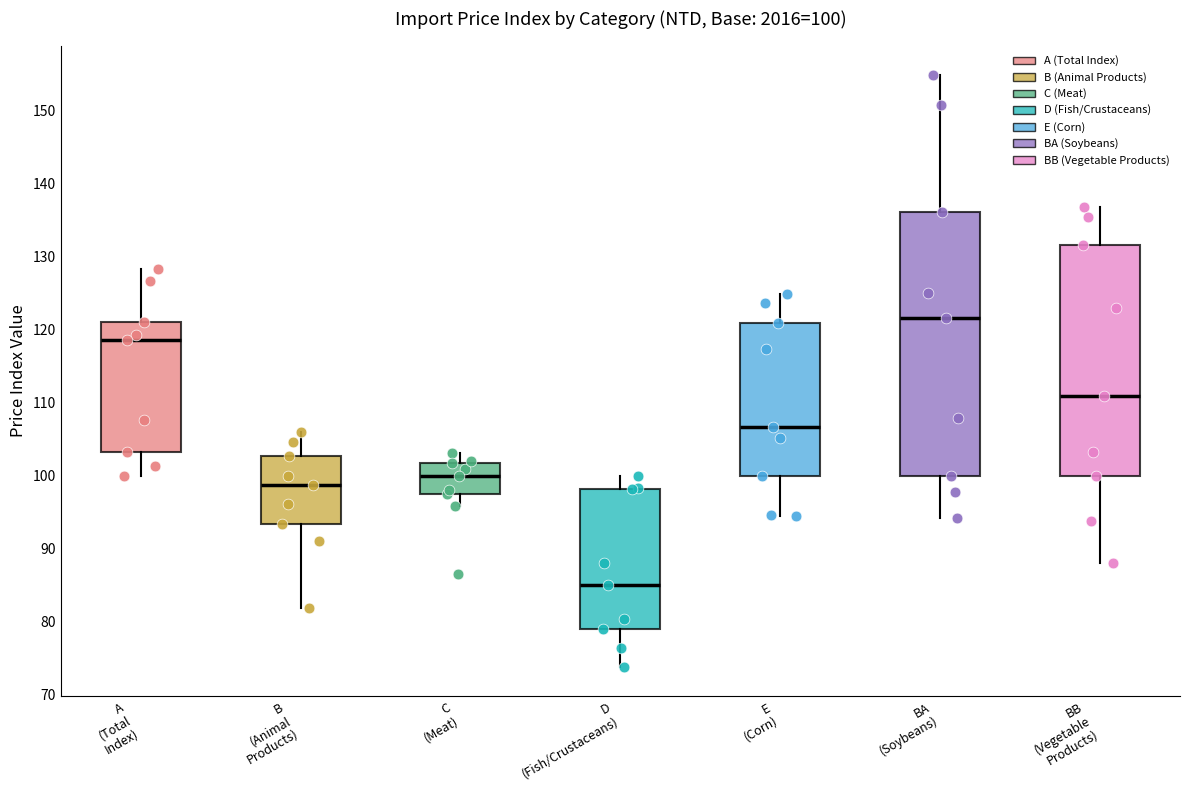

Which box has the highest median line?

BA (Soybeans)